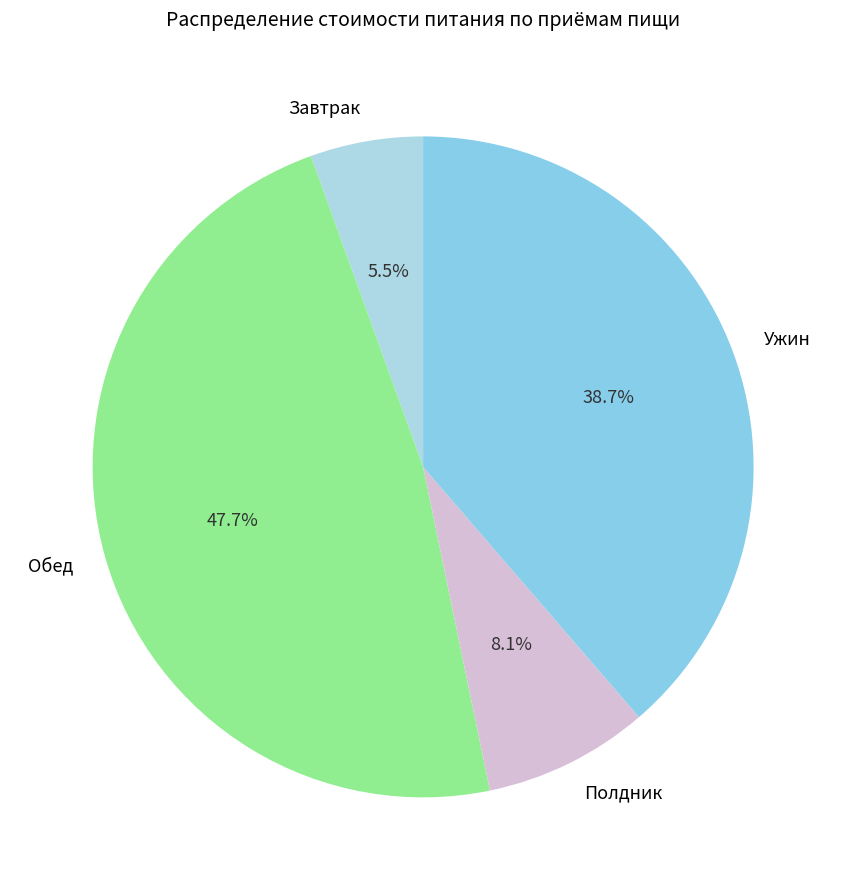

Is it true that Обед is 48% of the pie?

True